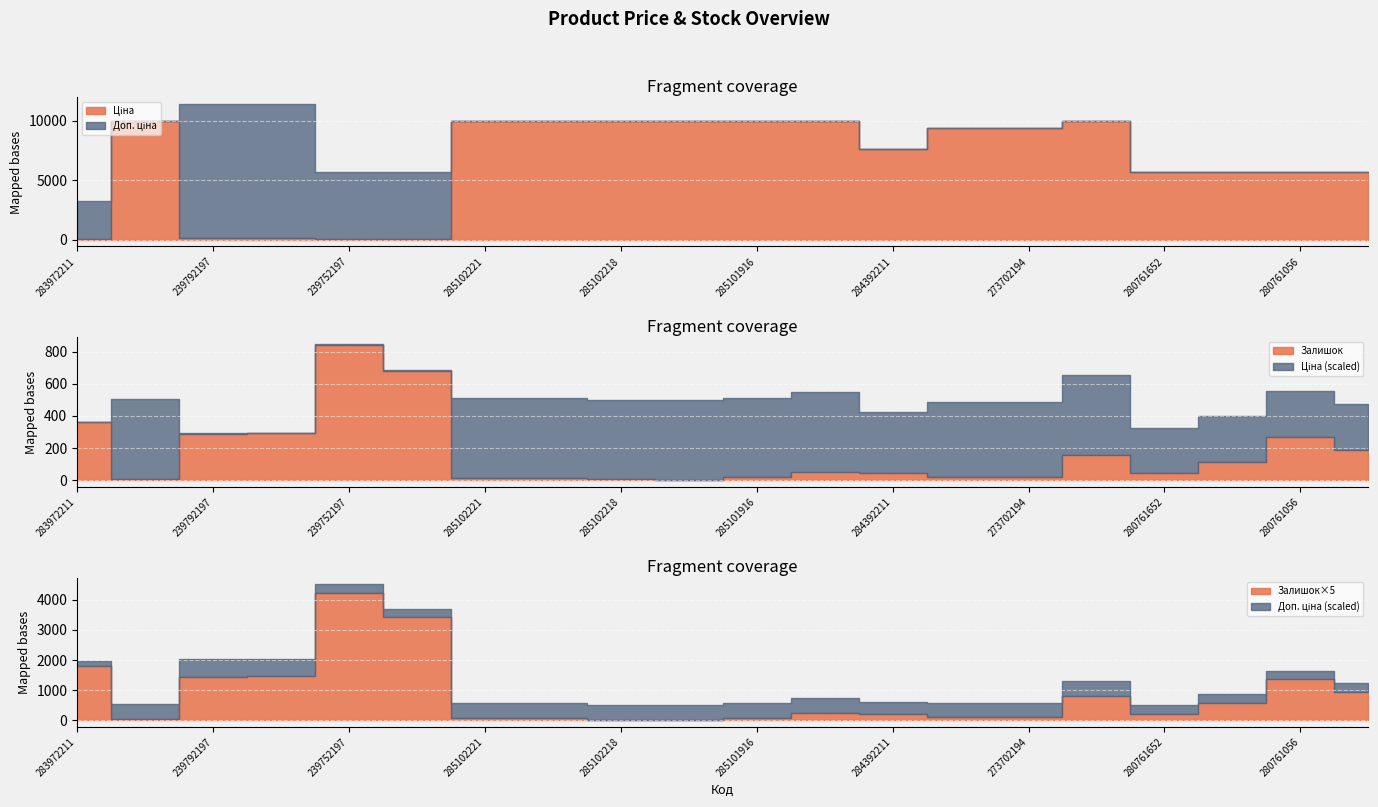

Is it true that Ціна equals 2872.4 at 285102221?

False